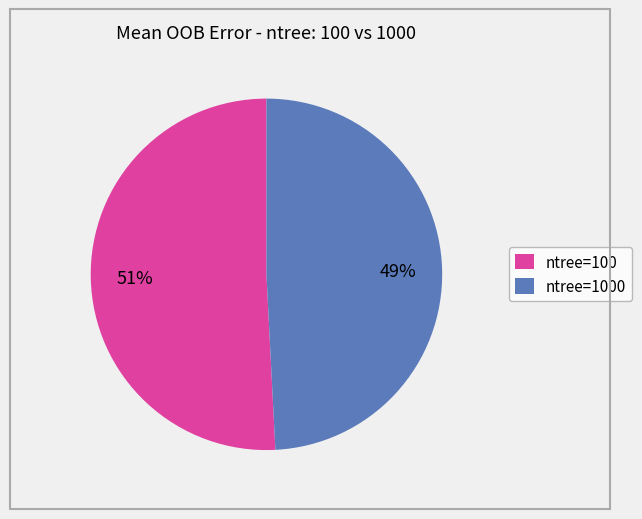

What percentage is the ntree=100 slice, to the nearest percent?

51%